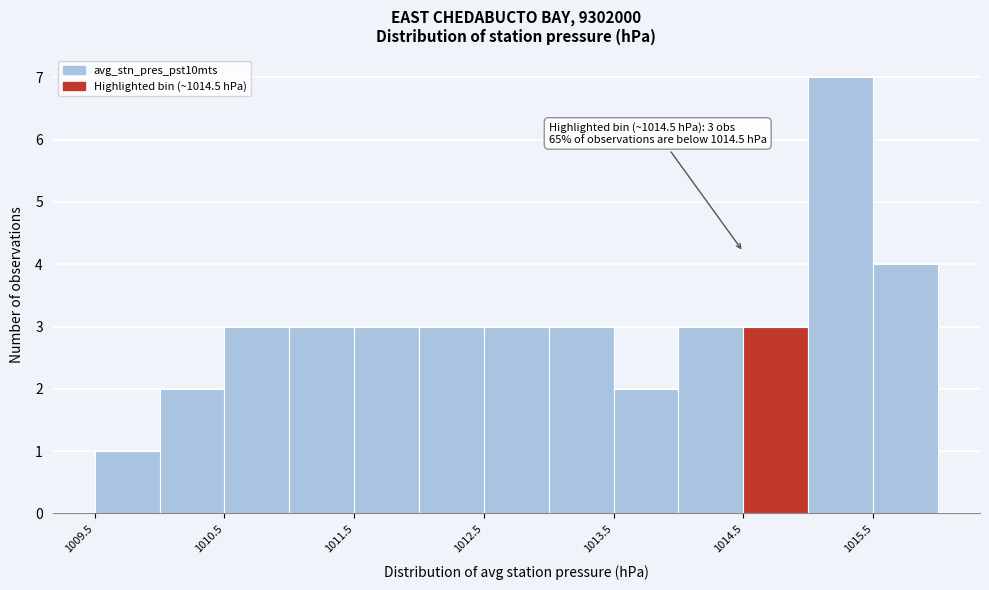

Which range on the x-axis has the tallest bar?

1015.0 to 1015.5